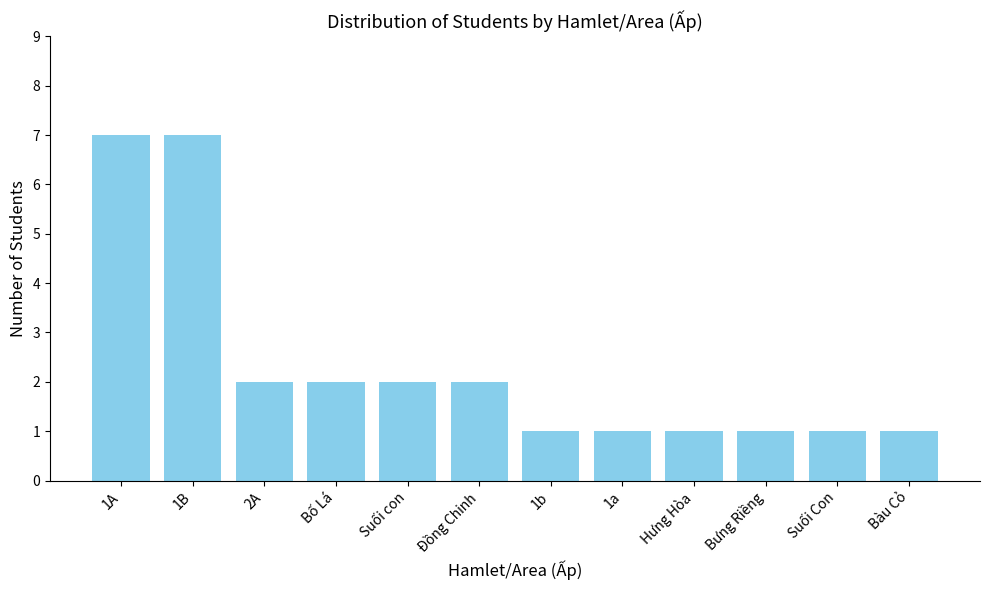

What is the greatest value displayed?

7